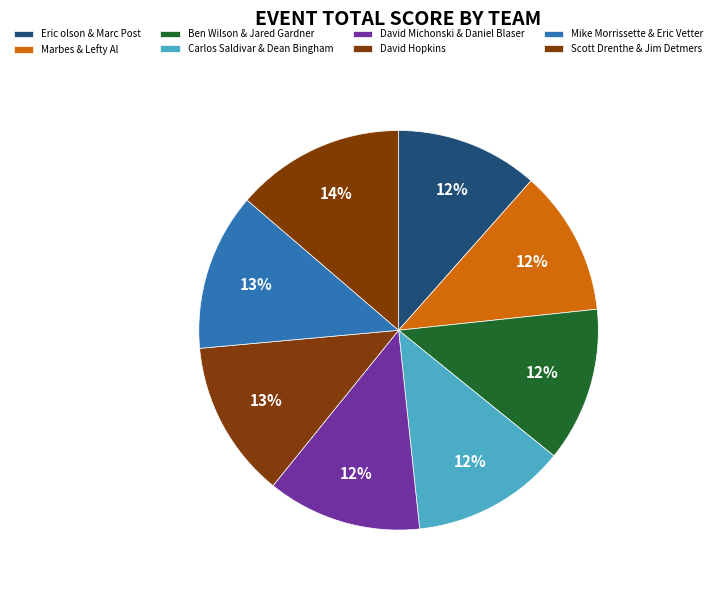

How many segments does this pie chart have?

8